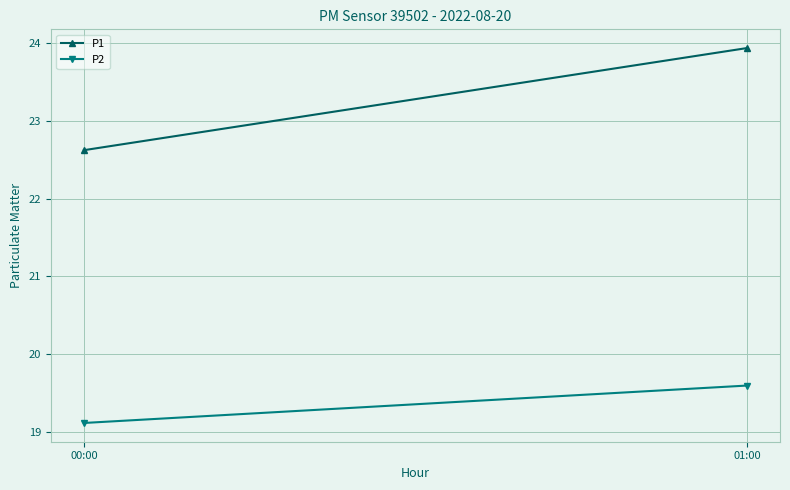

What value does the P2 series have at 01:00?

19.6